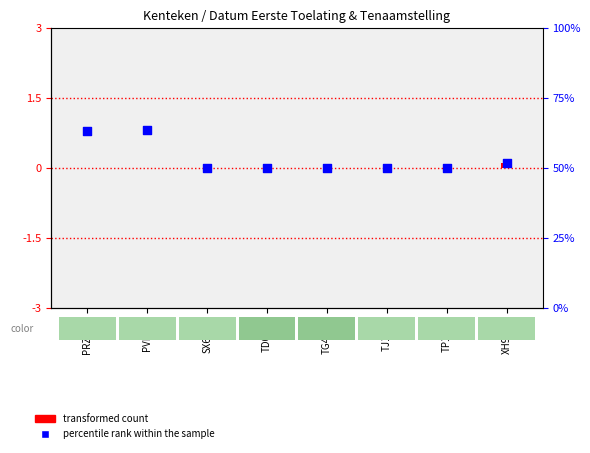

Which series reaches the minimum Y coordinate?

transformed count